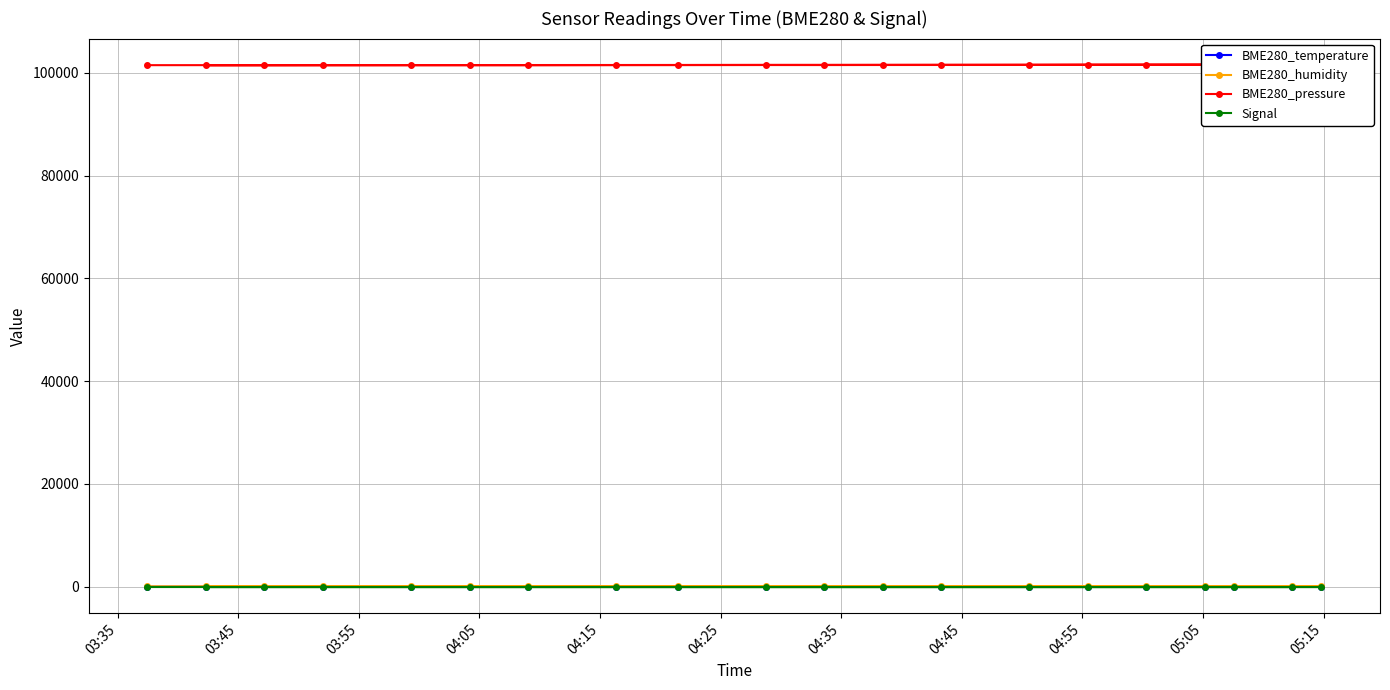

What is the value of the BME280_humidity point at the 4th from the left?

85.1